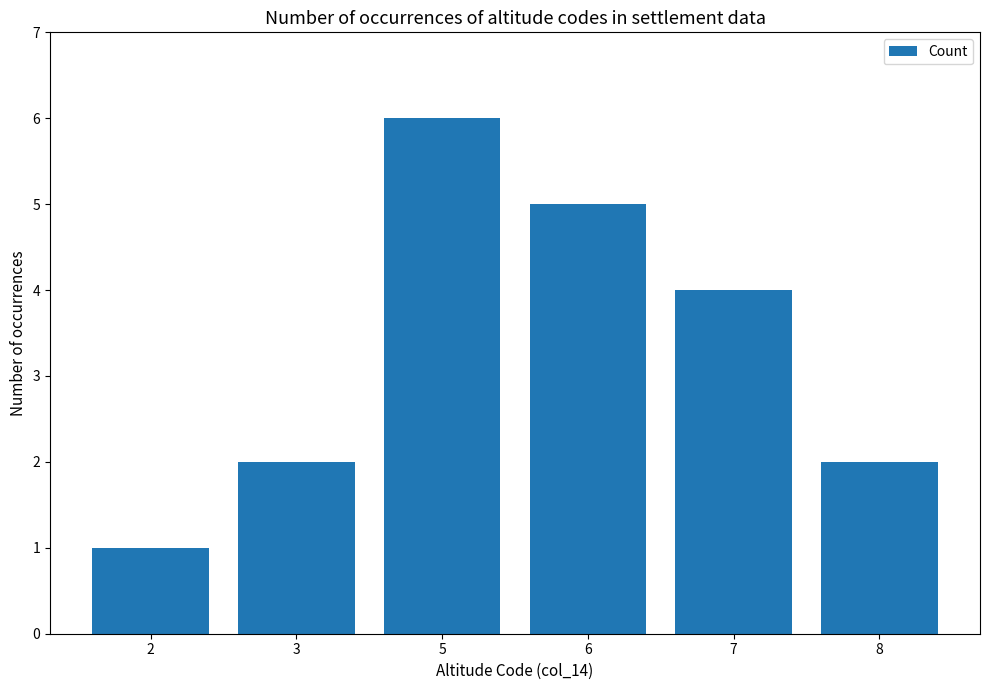

True or false: the data shows 7 at 7.

False